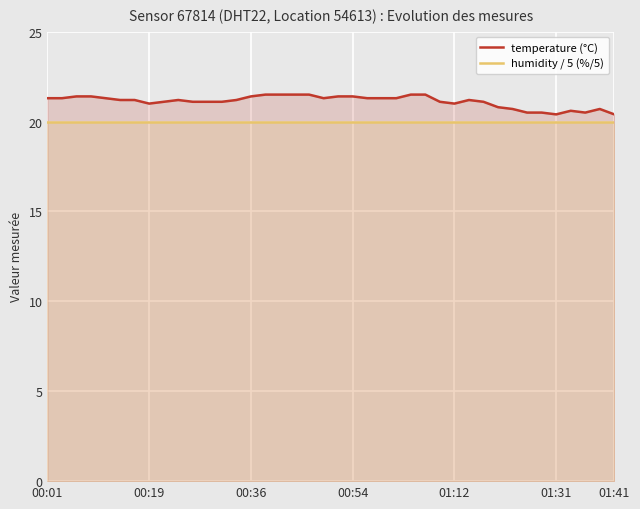

True or false: temperature (°C) has more than 0 interior local peaks.

True